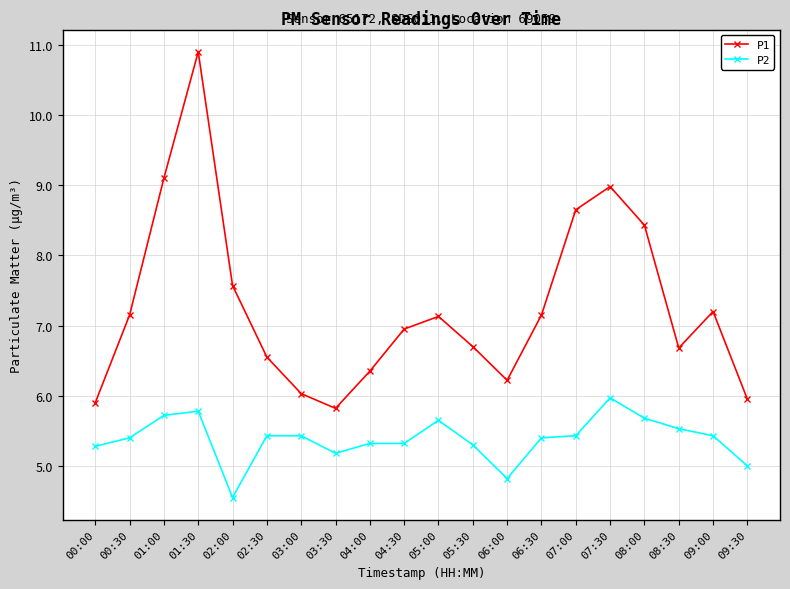

What is the average value of the P2 series?

5.4